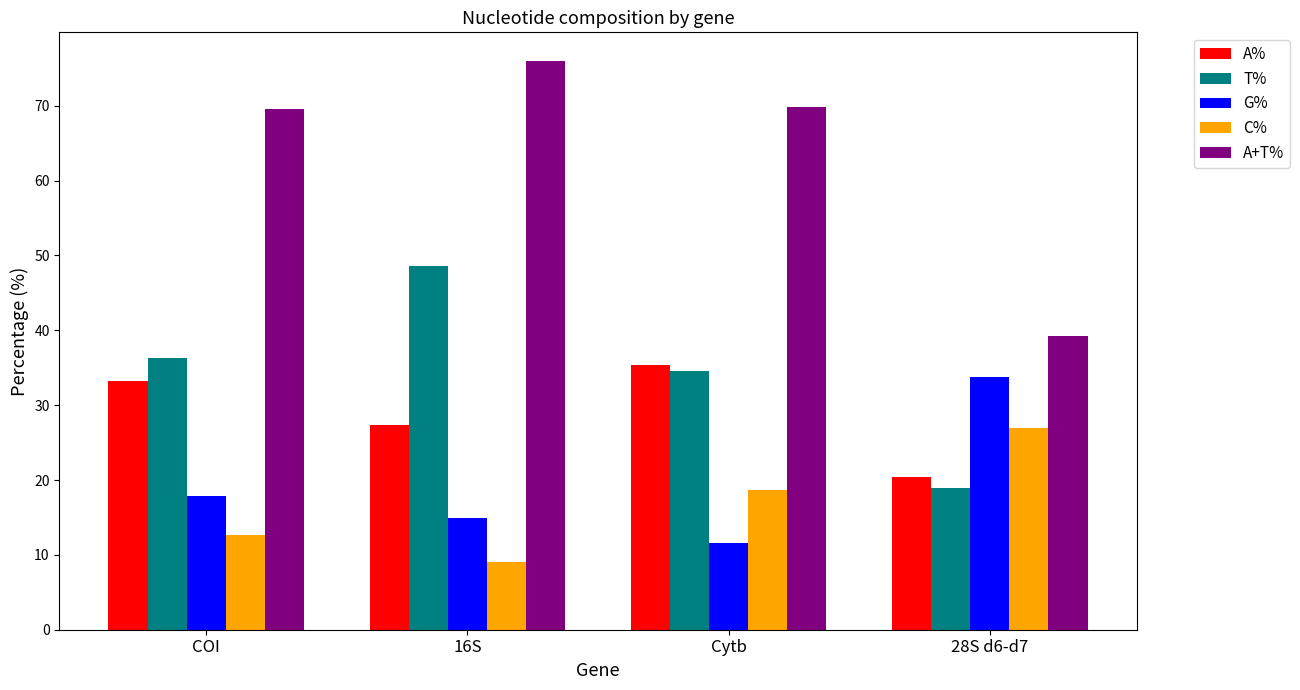

What is the minimum value for T%?

18.9